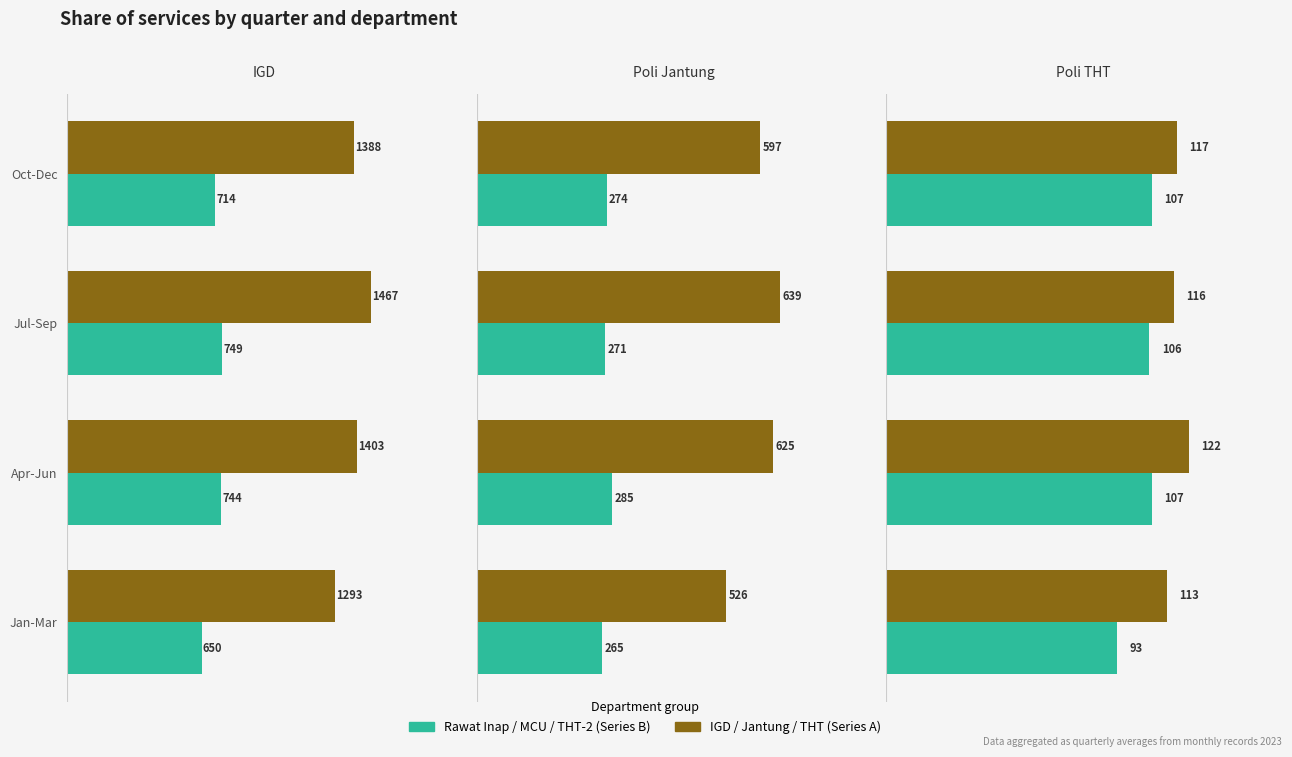

What are all the series names shown in the legend?

IGD / Jantung / THT, Rawat Inap / MCU / THT-2